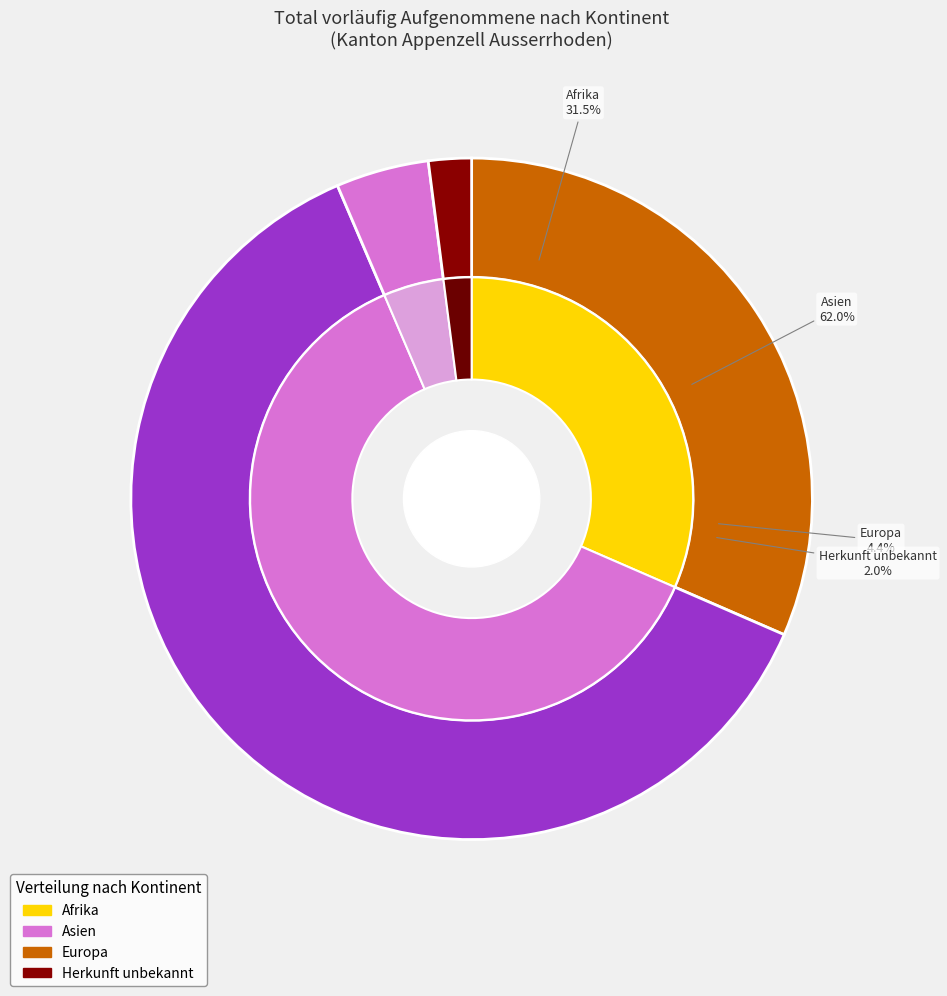

Combined, what portion of the pie is Afrika and Europa?

35.9%